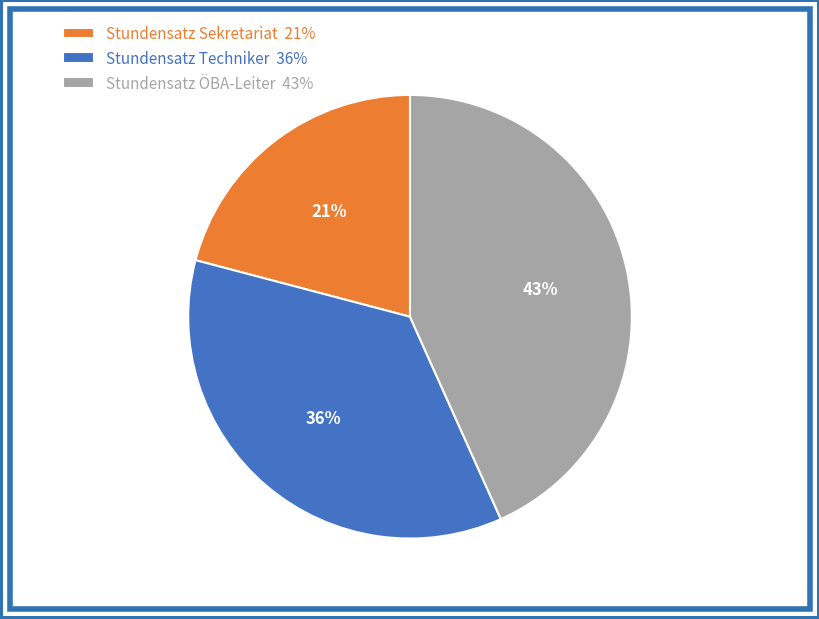

How many segments does this pie chart have?

3